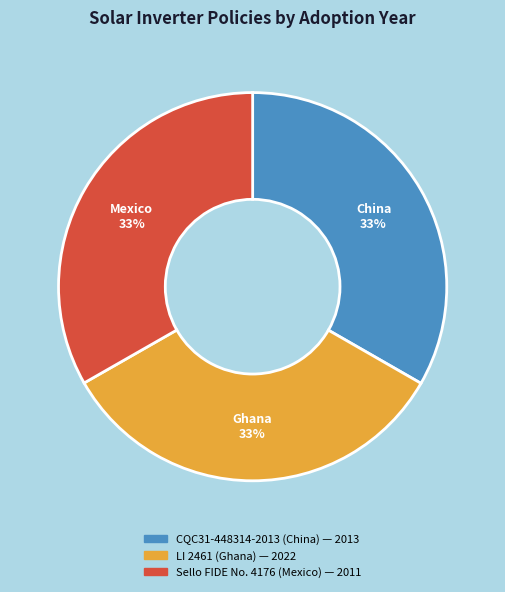

Do Sello FIDE No. 4176 (Mexico) and CQC31-448314-2013 (China) together represent more than half of the pie?

Yes